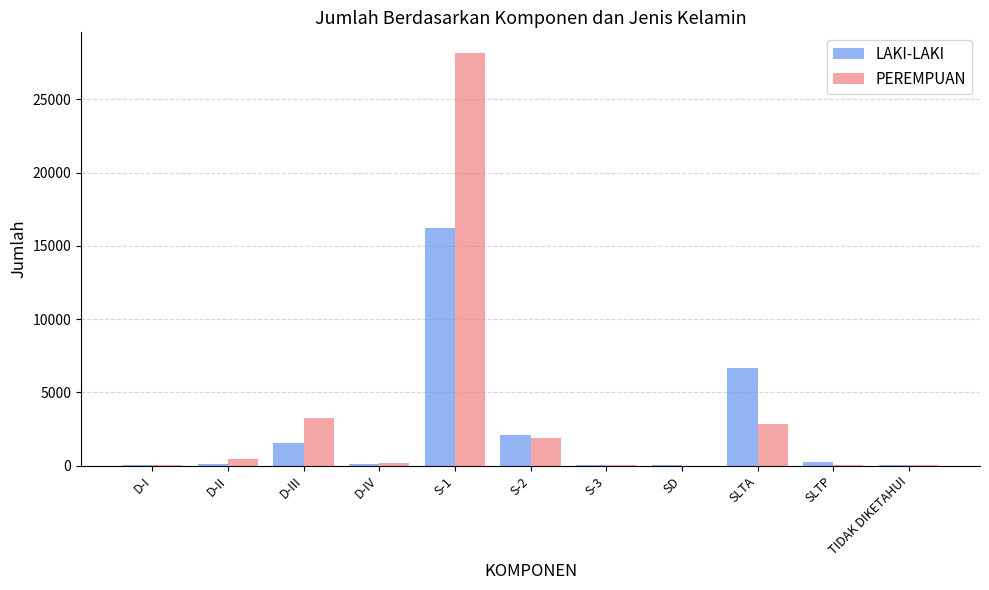

What is the average value of the LAKI-LAKI series?

2472